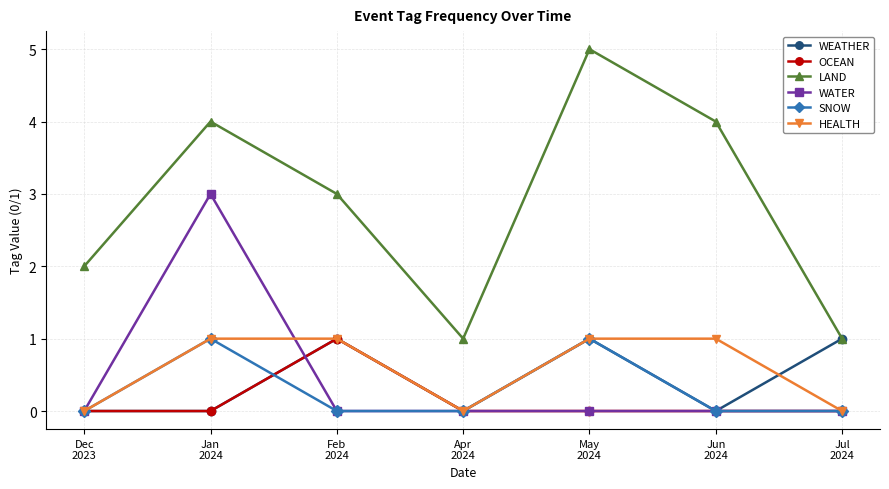

At which category is the sum across all series the highest?

Jan
2024